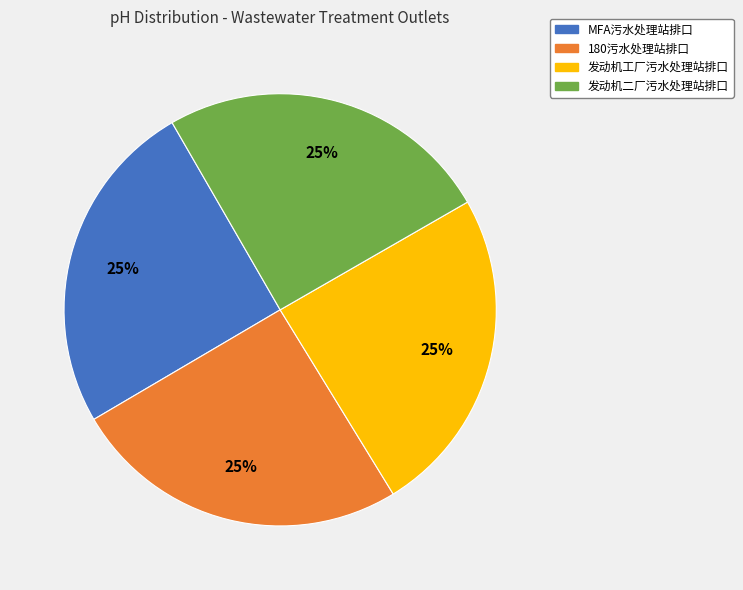

Count the number of slices in the pie.

4